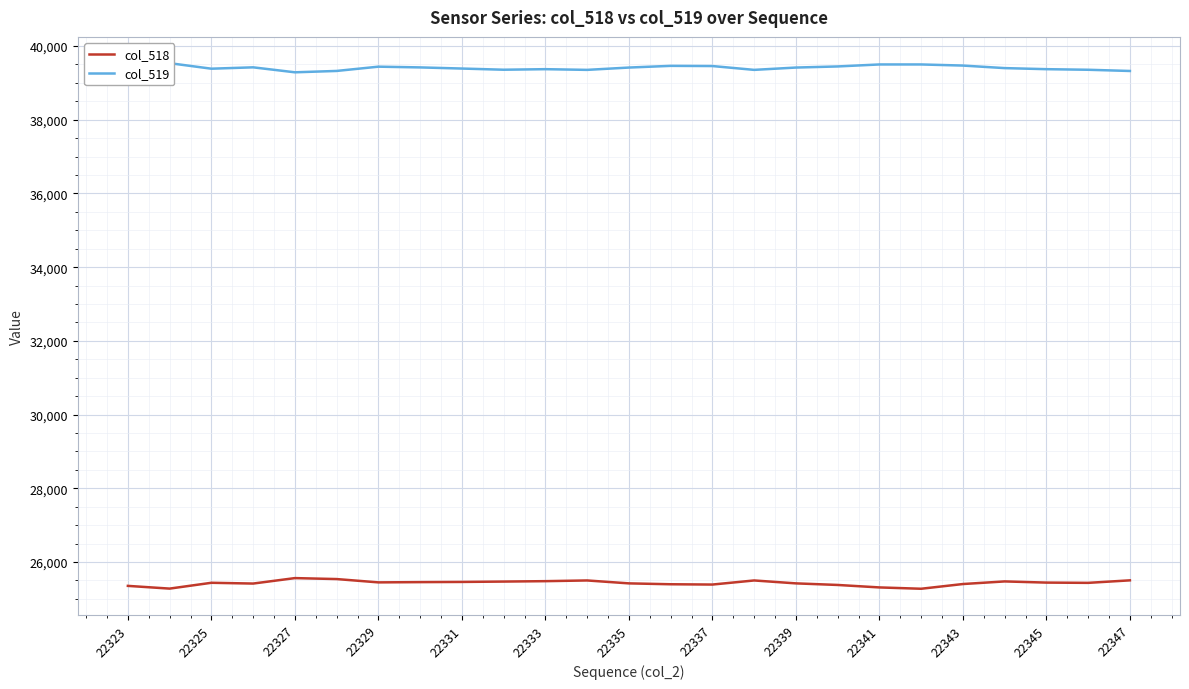

Is it true that col_518 equals 39007 at 22341?

False